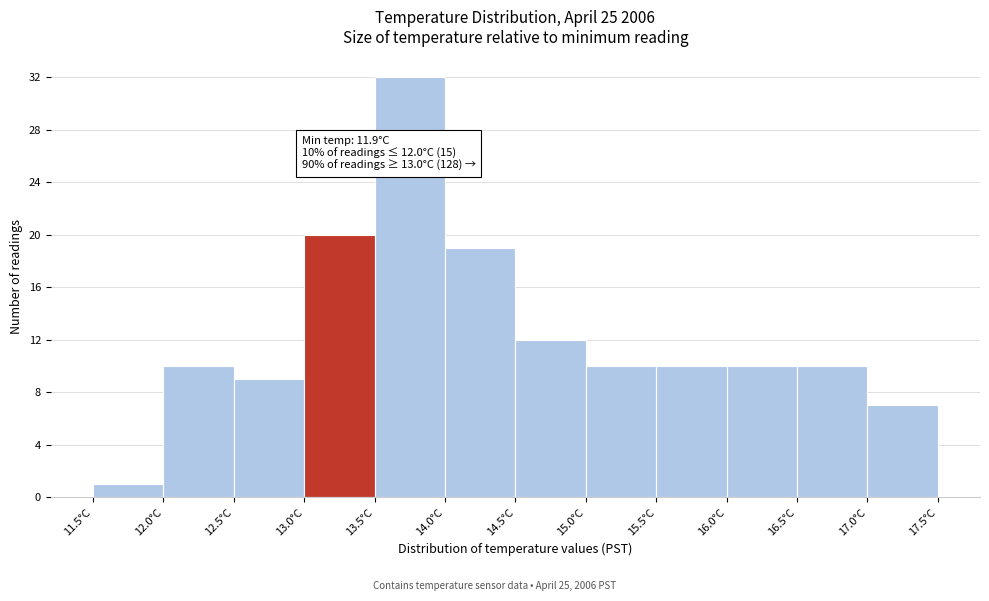

Over which range of the x-axis is the bar tallest?

13.5 to 14.0